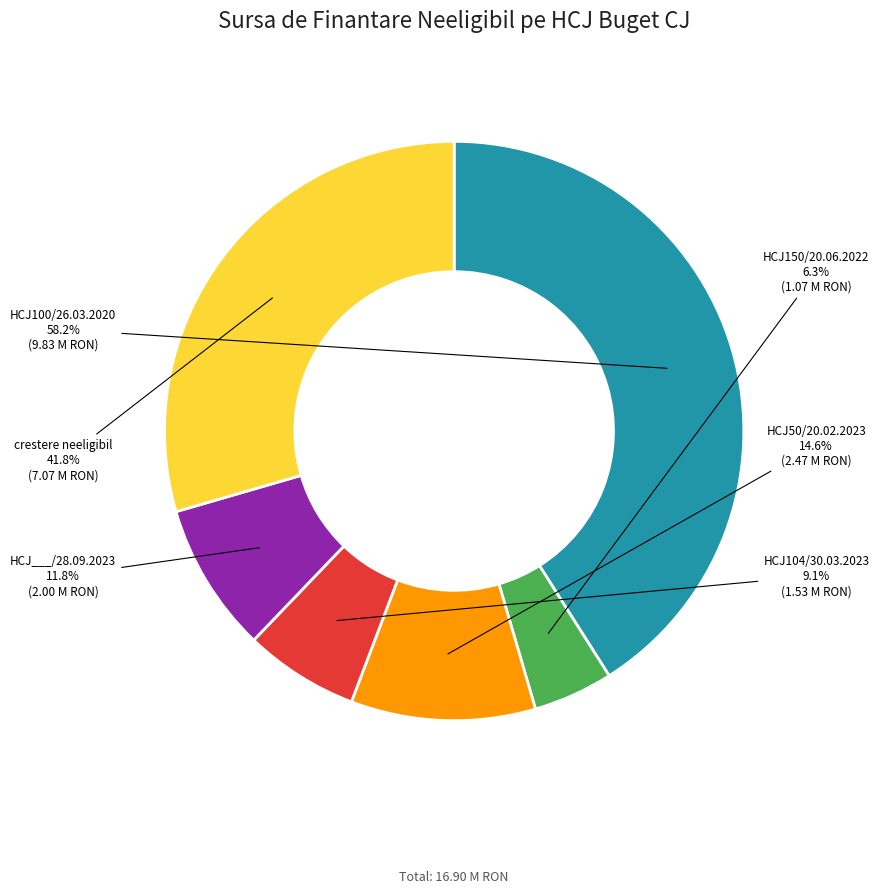

What is the ratio of the value at HCJ50/20.02.2023 to the value at crestere neeligibil?

0.3